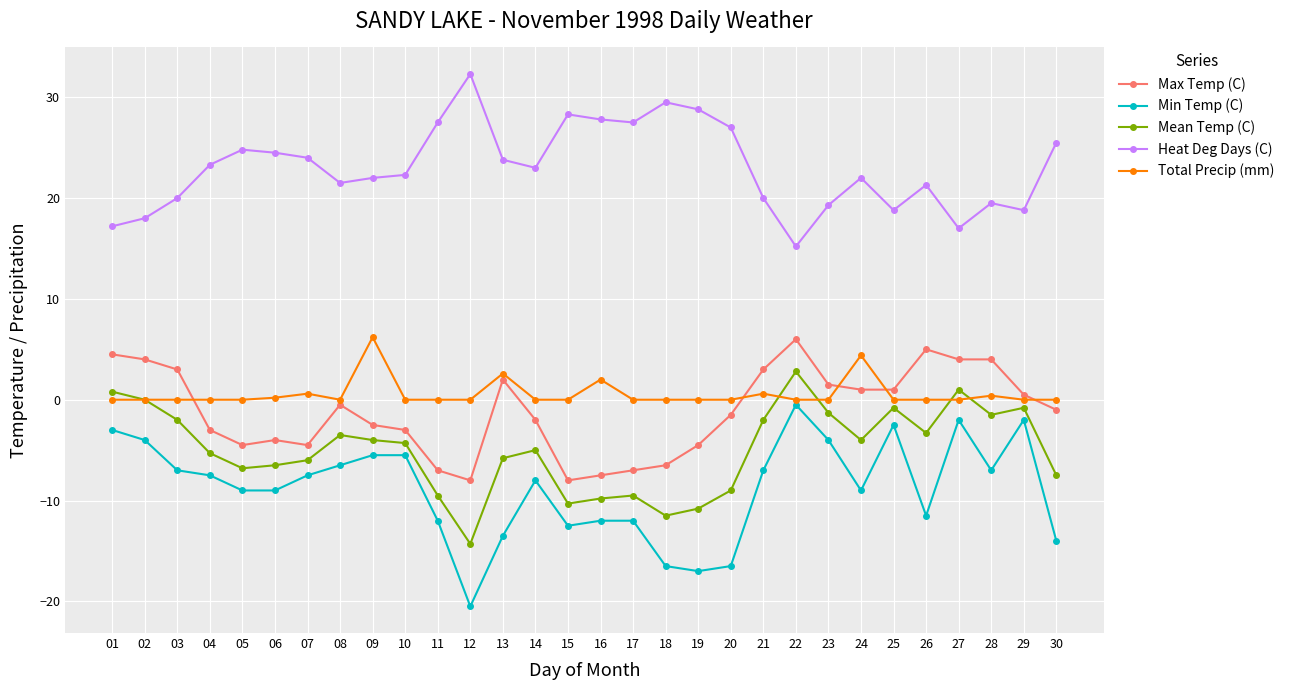

What is the difference between the highest and lowest values at 27?

19.0